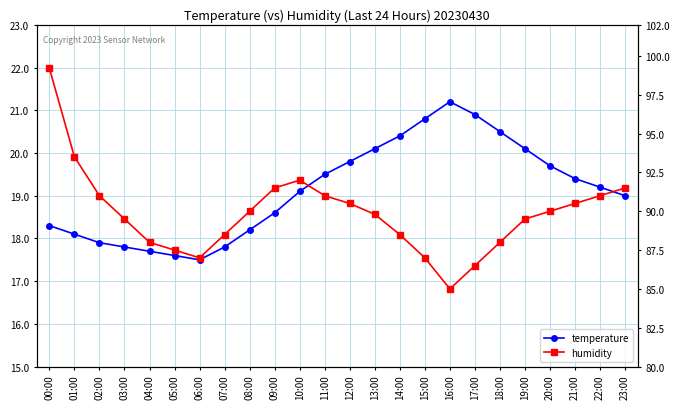

What is the label of the 9th point from the right?

15:00